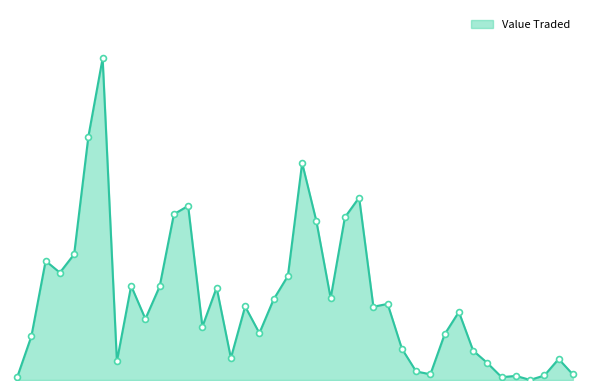

Is this an area chart (filled region under the line)?

Yes